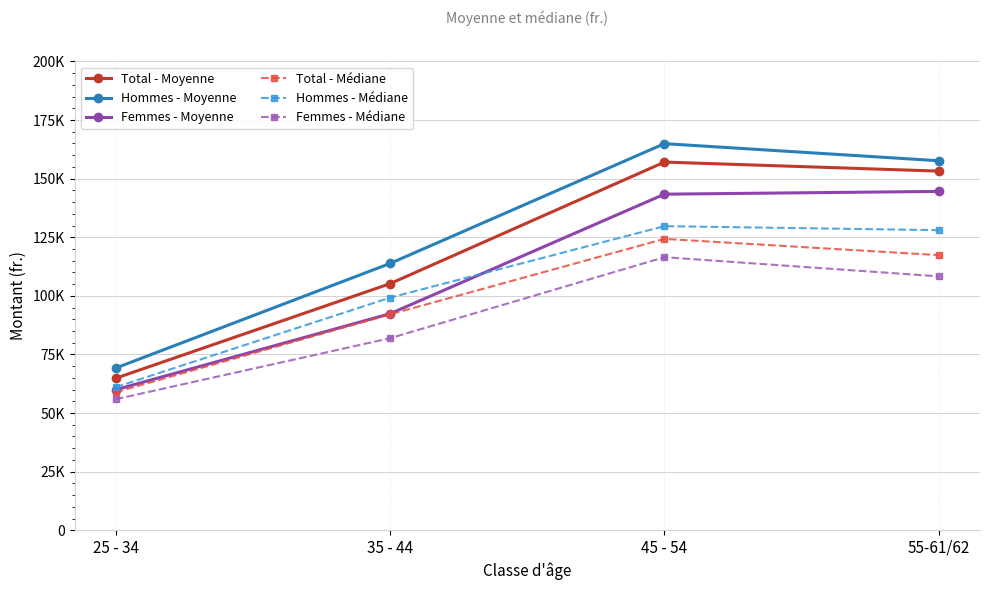

What are all the series names shown in the legend?

Total - Moyenne, Hommes - Moyenne, Femmes - Moyenne, Total - Médiane, Hommes - Médiane, Femmes - Médiane